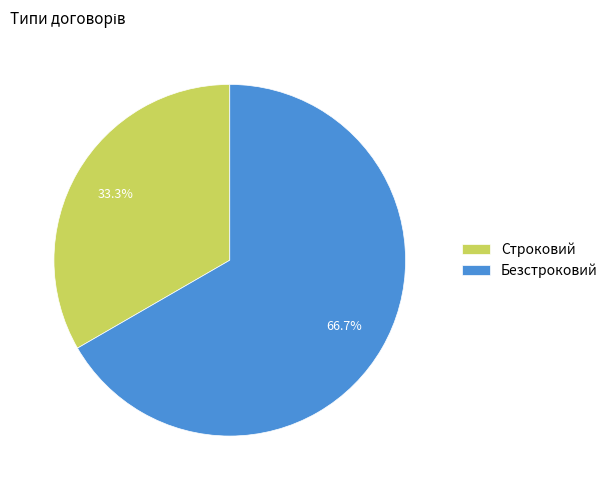

To the nearest percent, what is the difference between the largest and smallest slice percentages?

33%